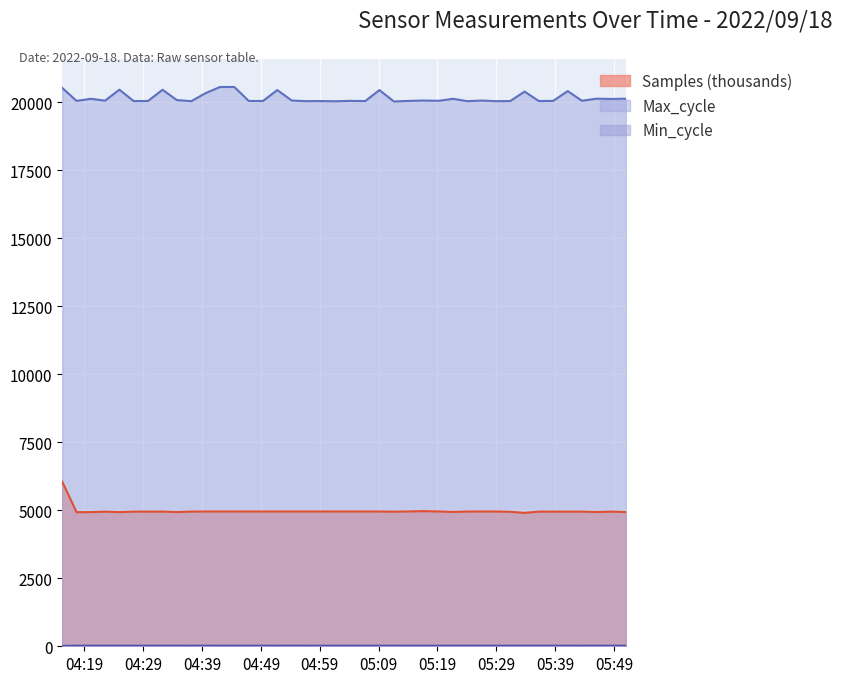

Rank the series by their maximum value, from lowest to highest.

Min_cycle, Samples, Max_cycle